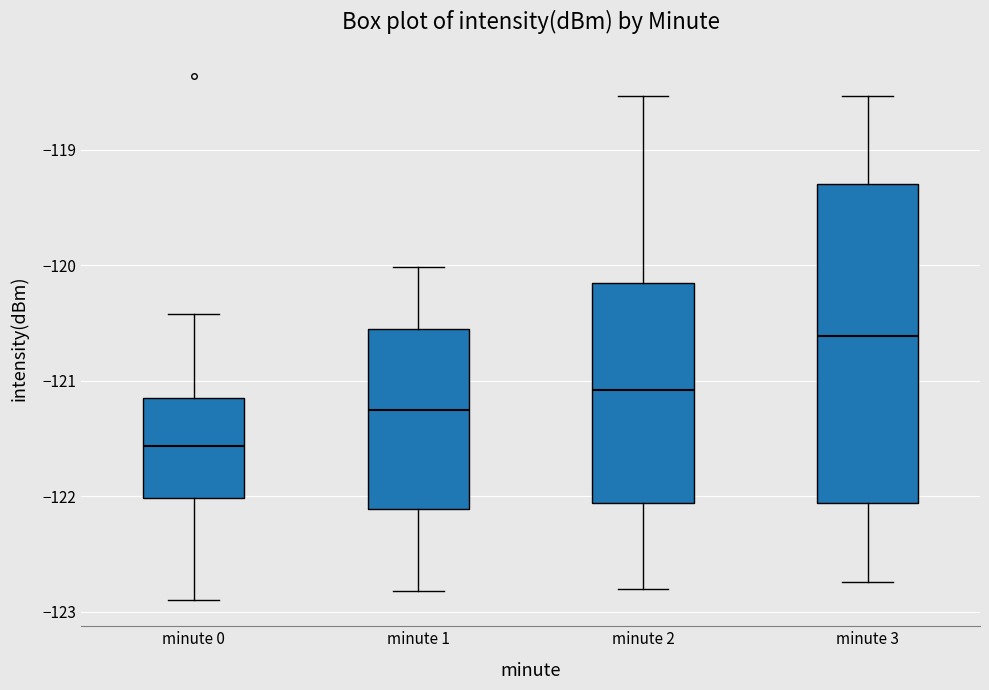

Reading left to right, read every box against the y-axis: the position of its median line, the range the box covers, and the ends of its whiskers. The values are not printed on the chart, so give them approximately, as read against the axis.

minute 0: median -121.6, box -122.0 to -121.2, whiskers -122.9 to -120.4
minute 1: median -121.3, box -122.1 to -120.6, whiskers -122.8 to -120.0
minute 2: median -121.1, box -122.1 to -120.2, whiskers -122.8 to -118.5
minute 3: median -120.6, box -122.1 to -119.3, whiskers -122.7 to -118.5